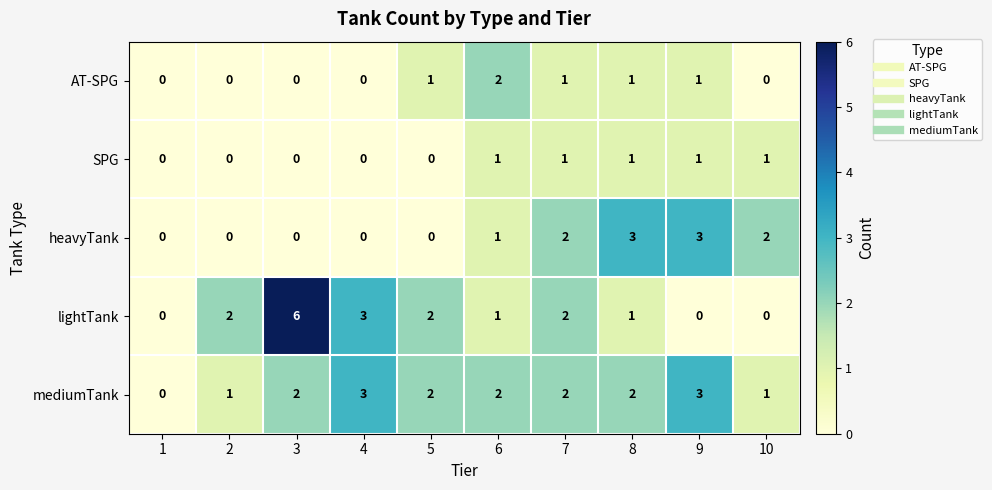

What is the maximum value shown in the chart?

6